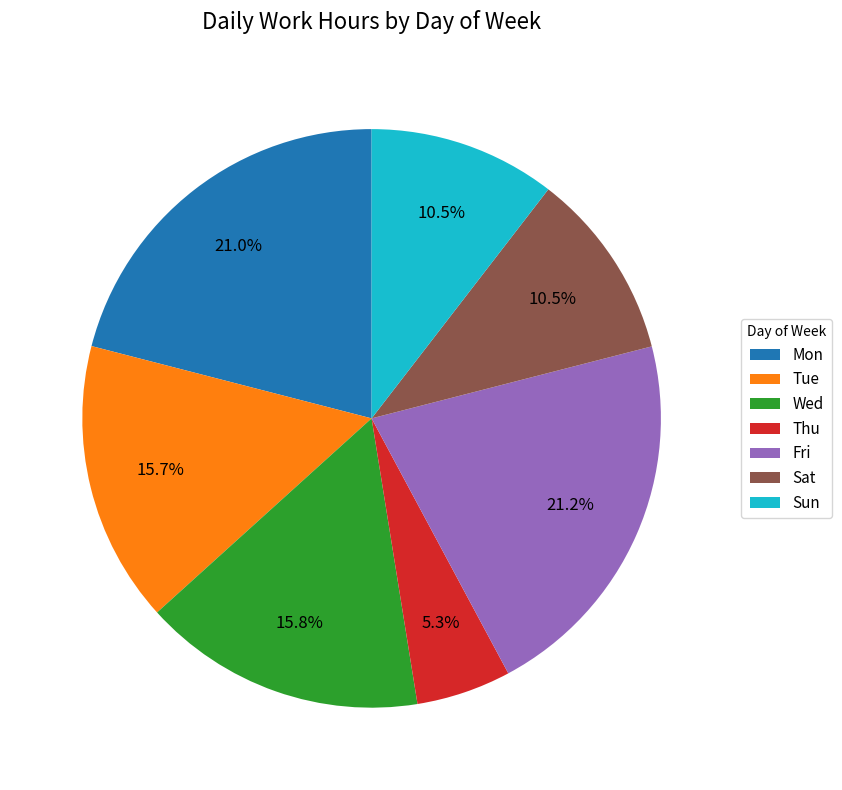

What is the total percentage of Fri and Sat?

31.7%